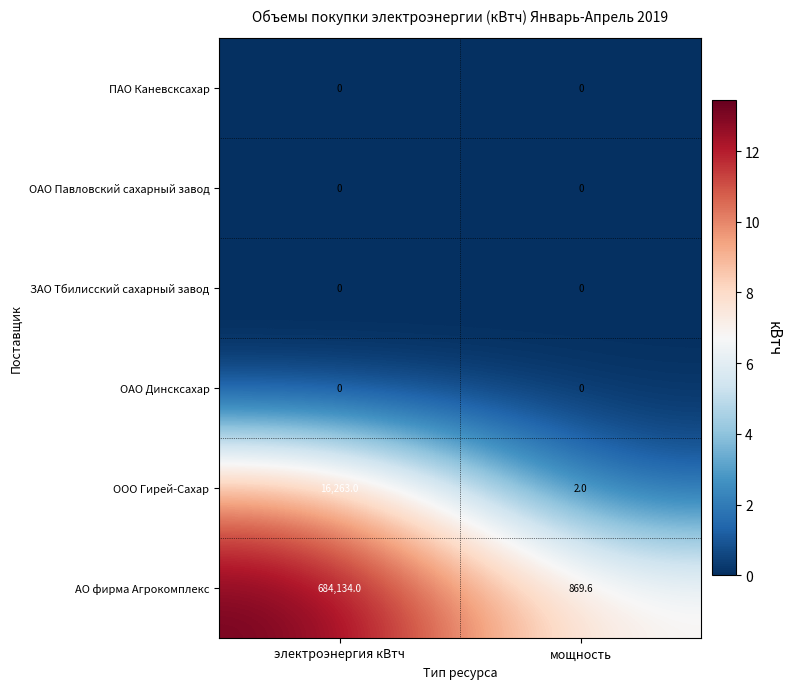

Reading left to right, extract all data points from this chart.

ПАО Каневсксахар: 0.0	0.0
ОАО Павловский сахарный завод: 0.0	0.0
ЗАО Тбилисский сахарный завод: 0.0	0.0
ОАО Динсксахар: 0.0	0.0
ООО Гирей-Сахар: 16263.0	2.0
АО фирма Агрокомплекс: 684134.0	869.6